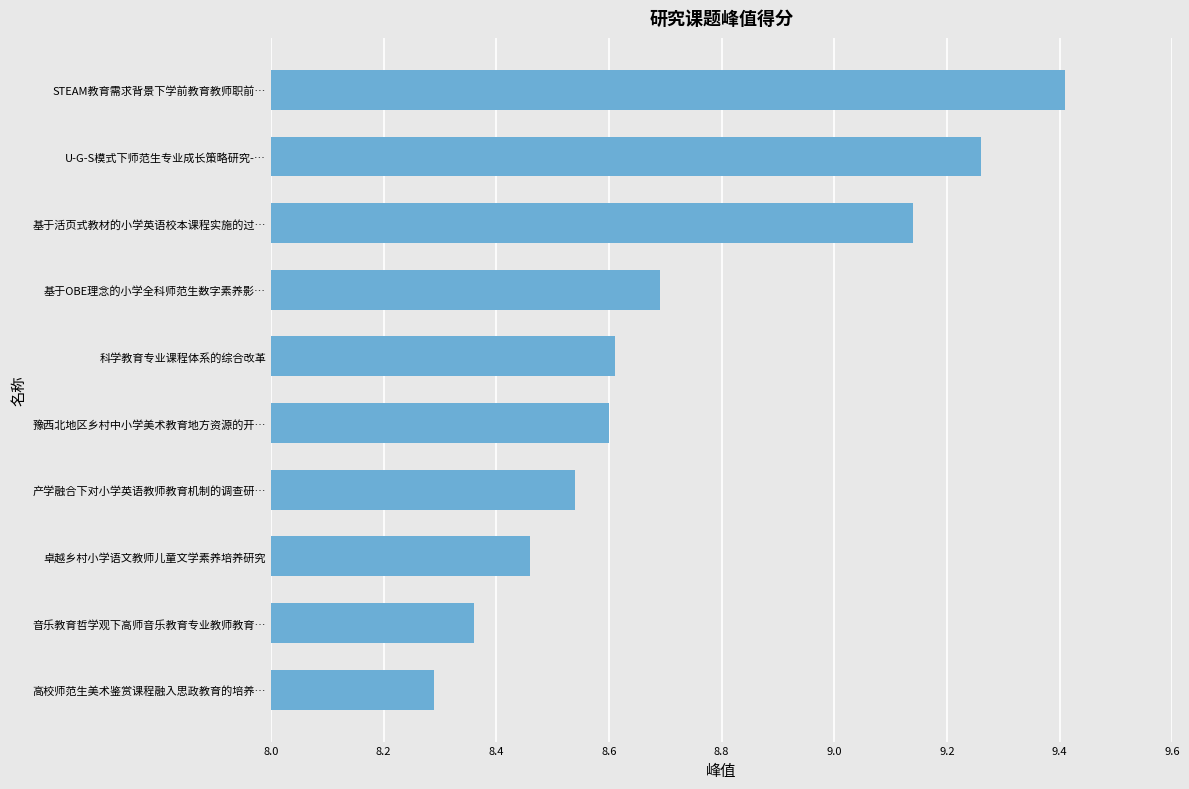

What is the label of the 6th bar from the top?

豫西北地区乡村中小学美术教育地方资源的开…